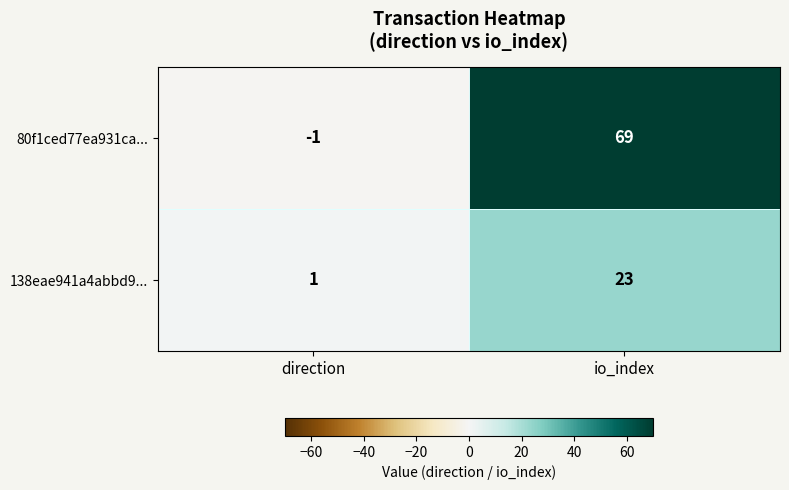

List the series in order of their peak value, lowest first.

138eae941a4abbd9..., 80f1ced77ea931ca...